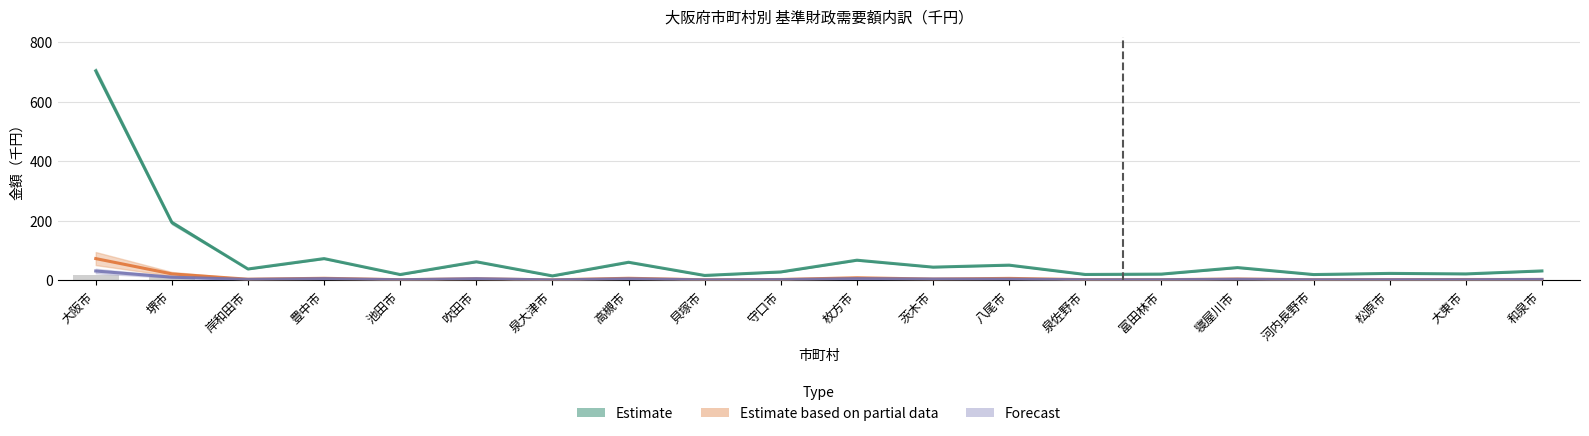

Which series has the largest total across all categories?

Estimate